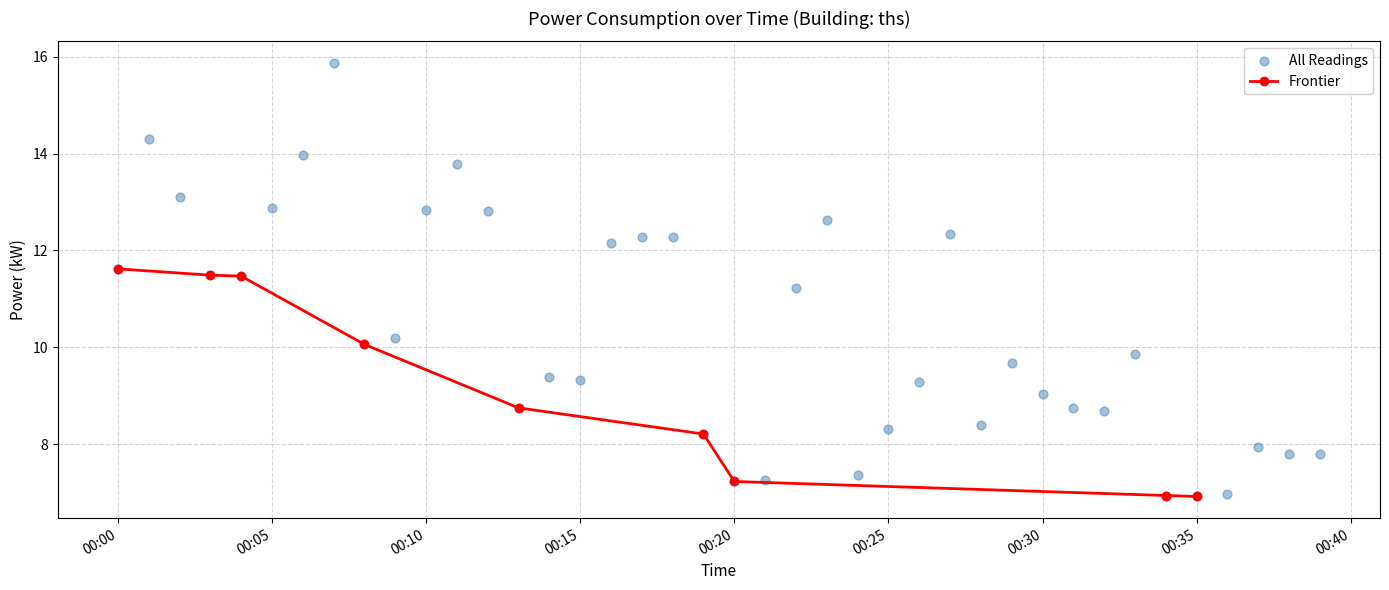

Between 2024-01-04T00:17:00 and 2024-01-04T00:21:00, which is larger?

2024-01-04T00:17:00